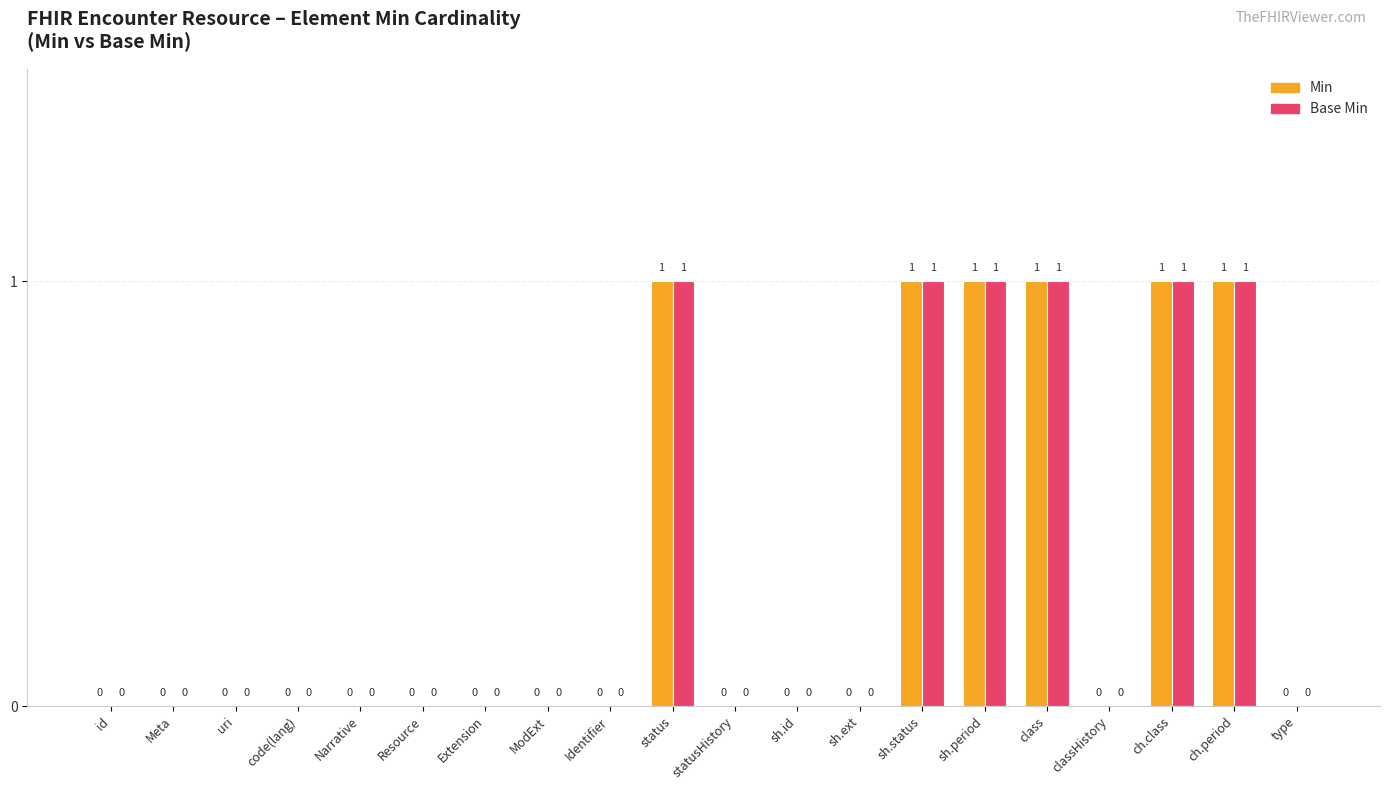

The value of Min at sh.period is 2. True or false?

False